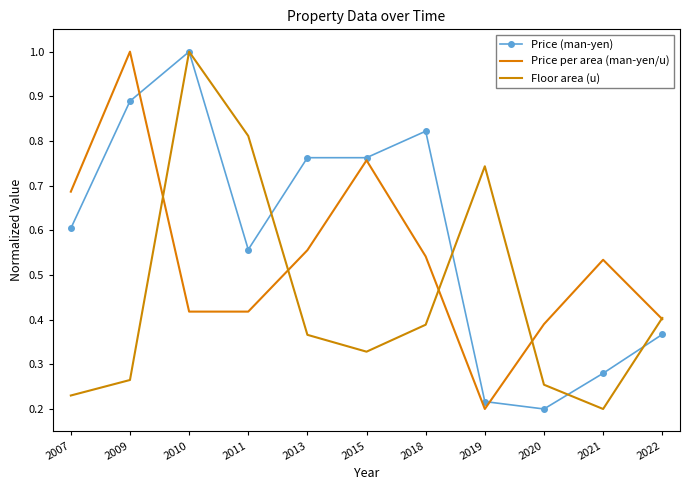

Count the Price per area (man-yen/u) values in the range 0 to 1.

11